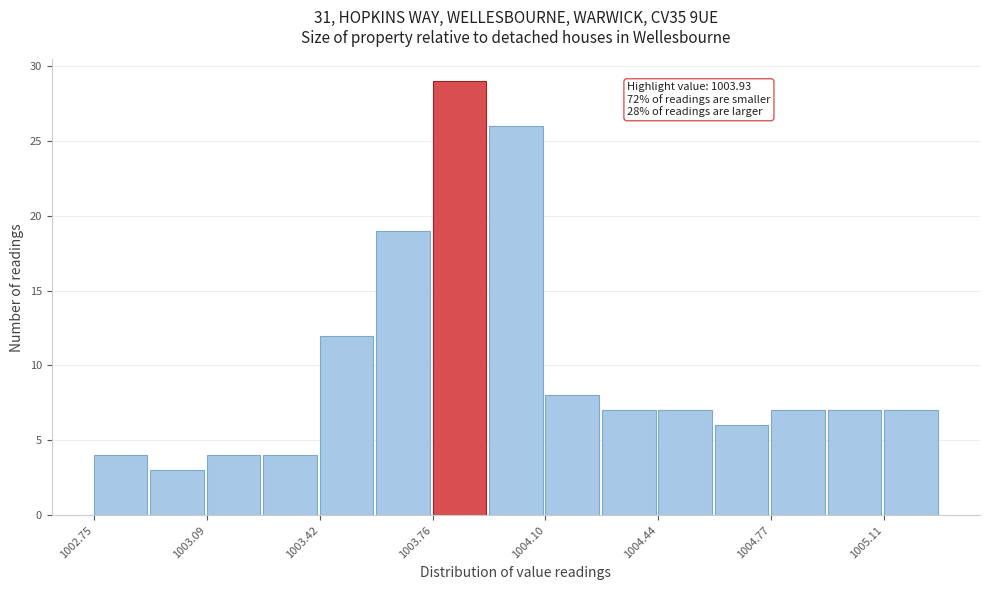

Read against the x-axis, roughly where is the centre of the tallest bar?

1003.85